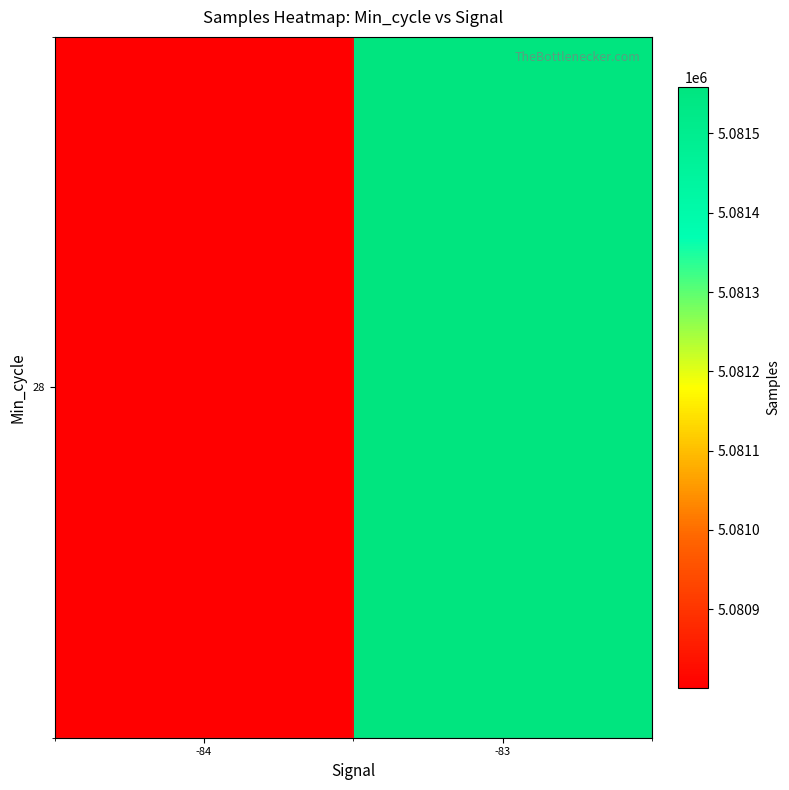

List the labels in order of value, largest first.

-83, -84